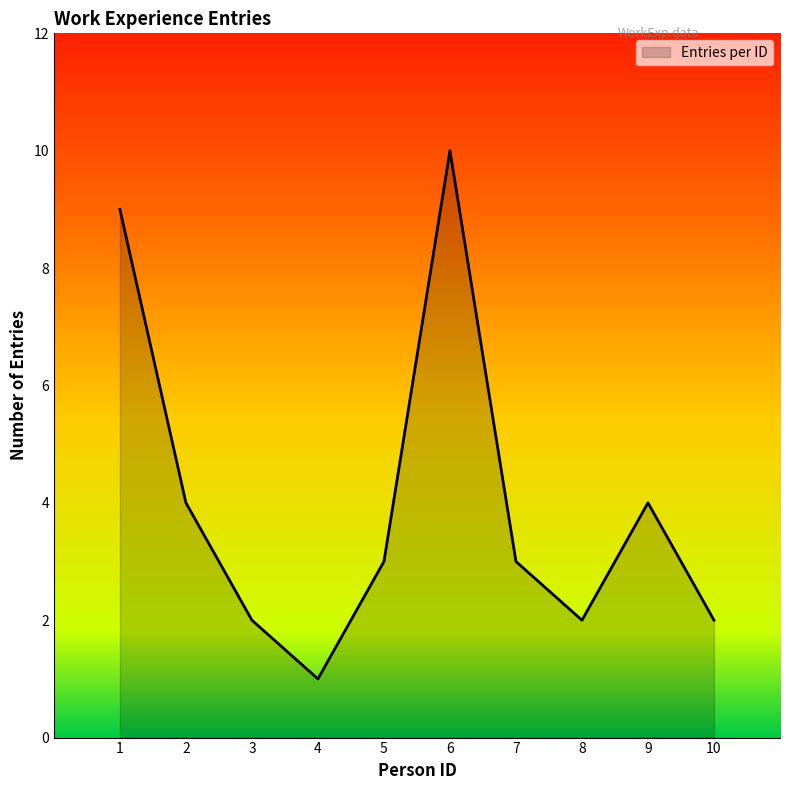

Which label corresponds to the largest value in the chart?

6